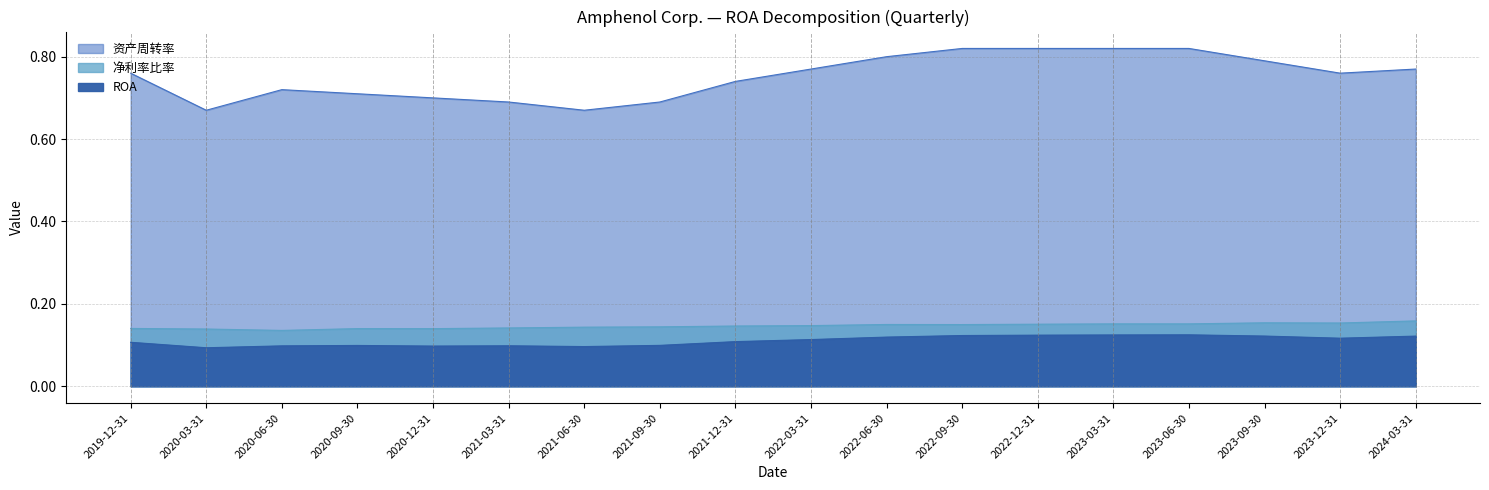

What is the average value of the 资产周转率 series?

0.8